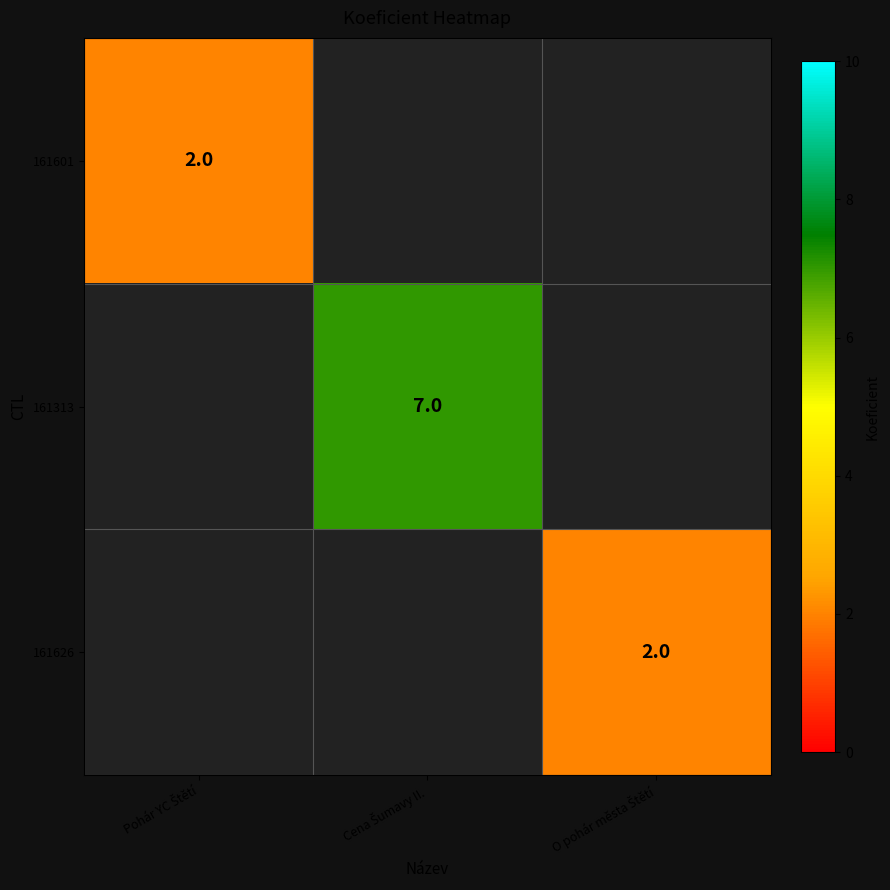

Is the value of 161626 at O pohár města Štětí greater than the value of 161313 at Cena Šumavy II.?

No